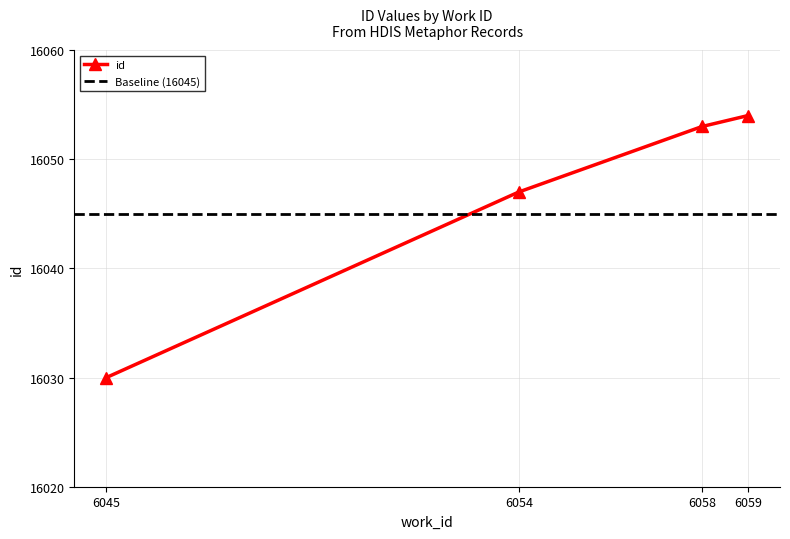

What is the greatest value displayed?

16054